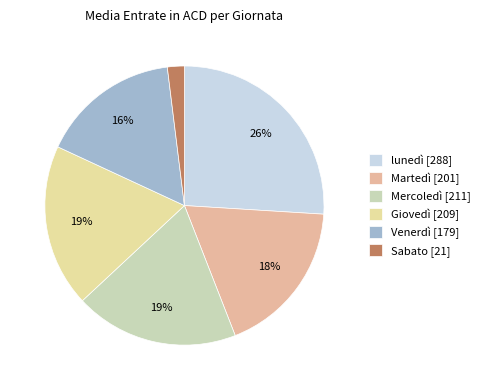

Which slice is the largest?

lunedì